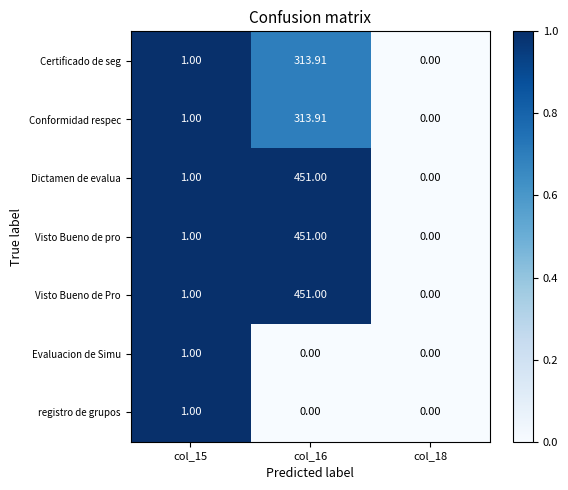

Is the value of Visto Bueno de Pro at col_16 greater than the value of registro de grupos at col_15?

Yes